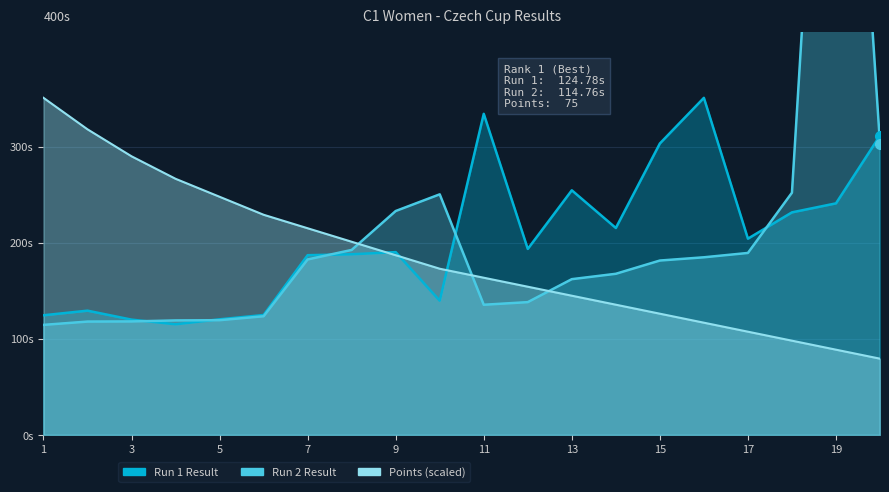

What is the sum of all Points values?

3698.9